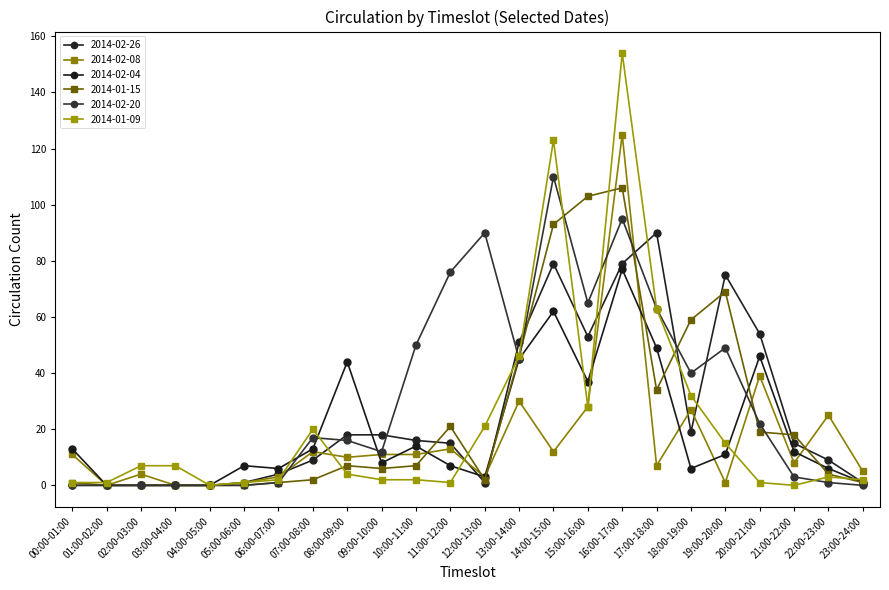

Rank the series by their maximum value, from highest to lowest.

2014-01-09, 2014-02-08, 2014-02-20, 2014-01-15, 2014-02-26, 2014-02-04